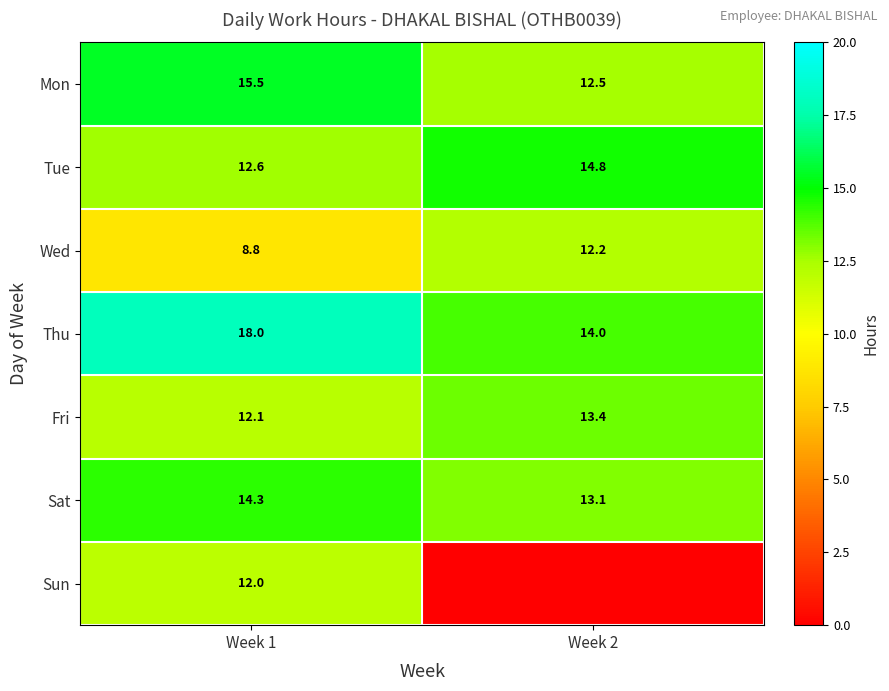

What is the spread (max minus min) of values at Week 1?

9.2